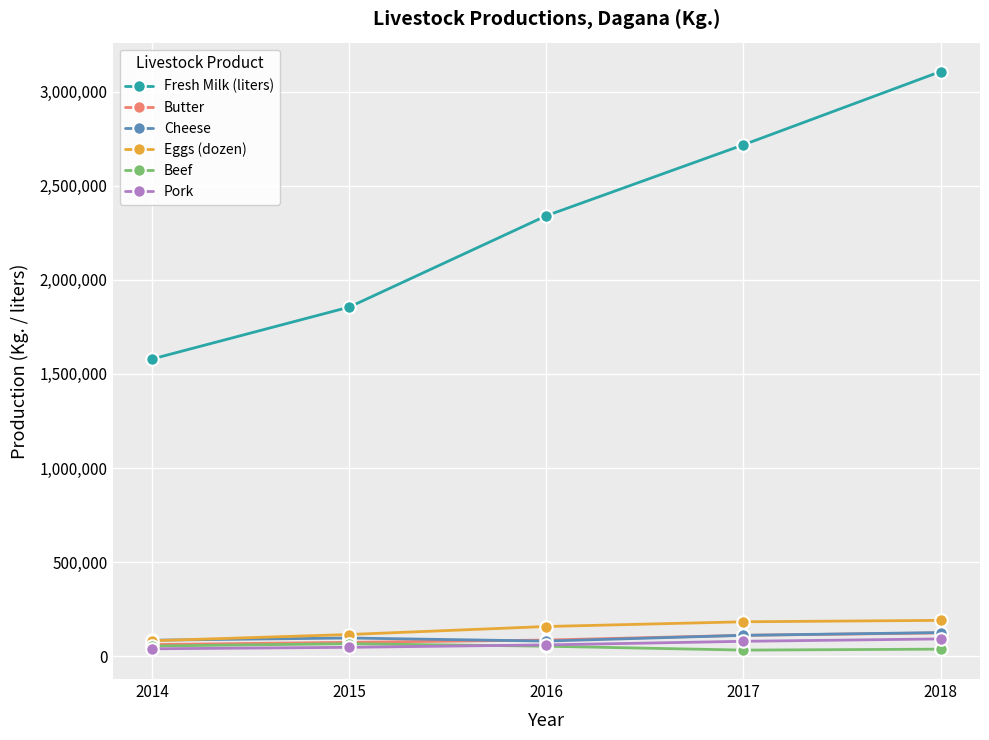

True or false: Fresh Milk (liters) has more than 2 interior local peaks.

False